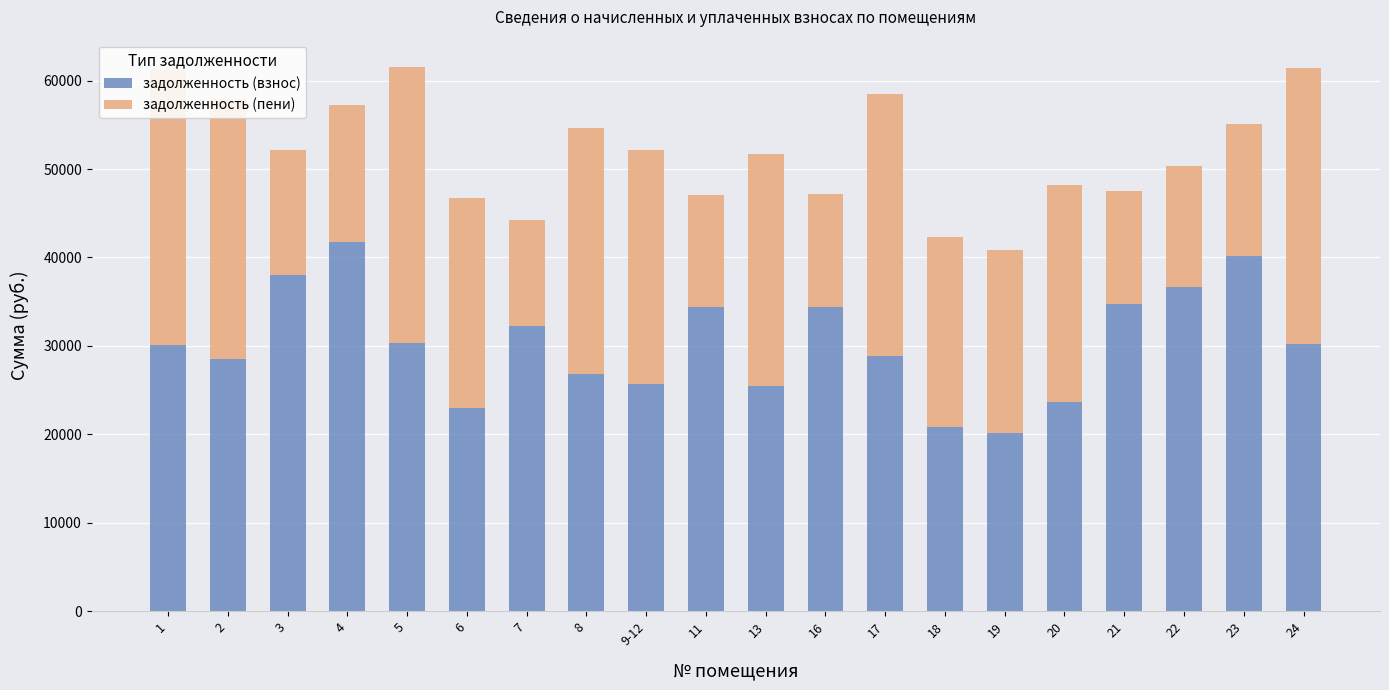

What is the total value across all series at 18?

42294.9